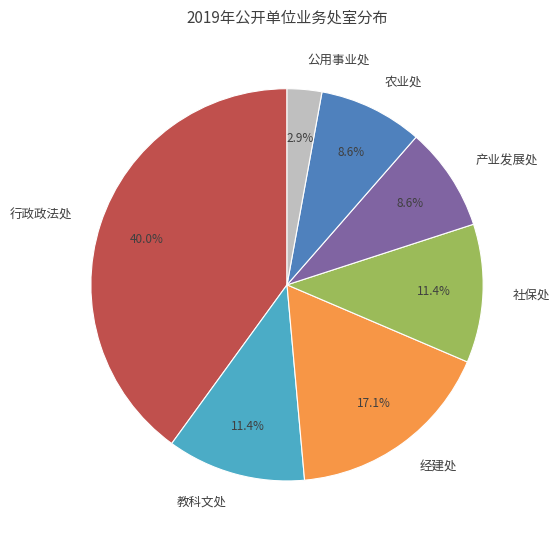

How much of the chart is everything except 教科文处?

88.6%